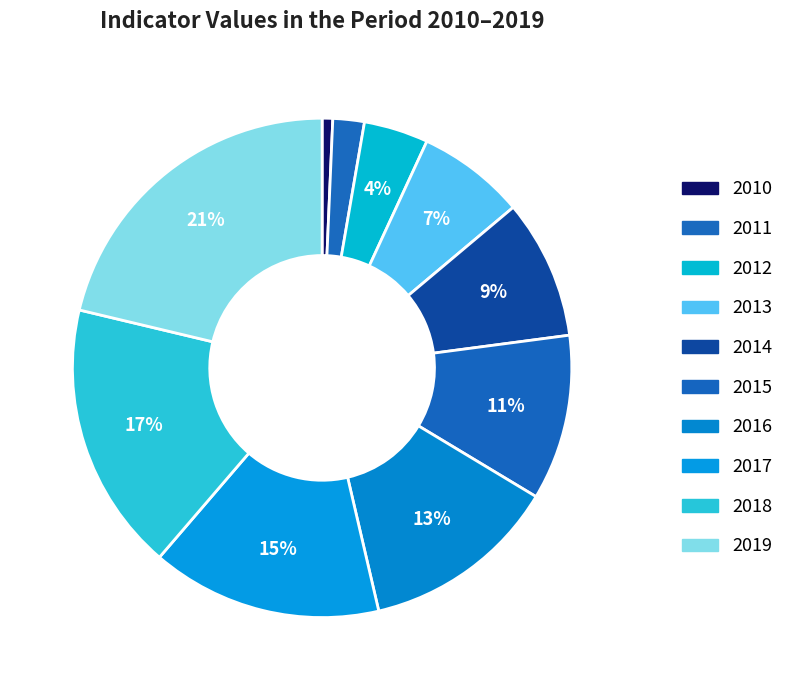

To the nearest percent, what is the difference between the largest and smallest slice percentages?

21%